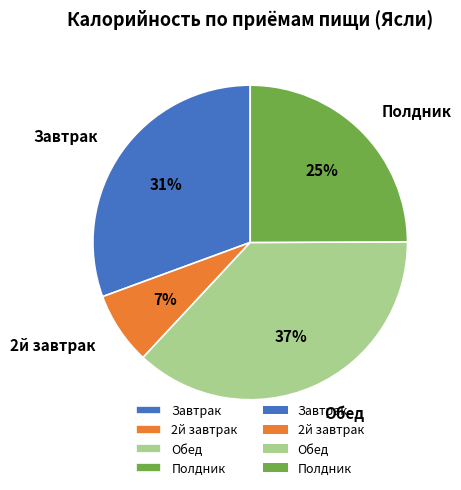

Is there a majority slice in this chart?

No